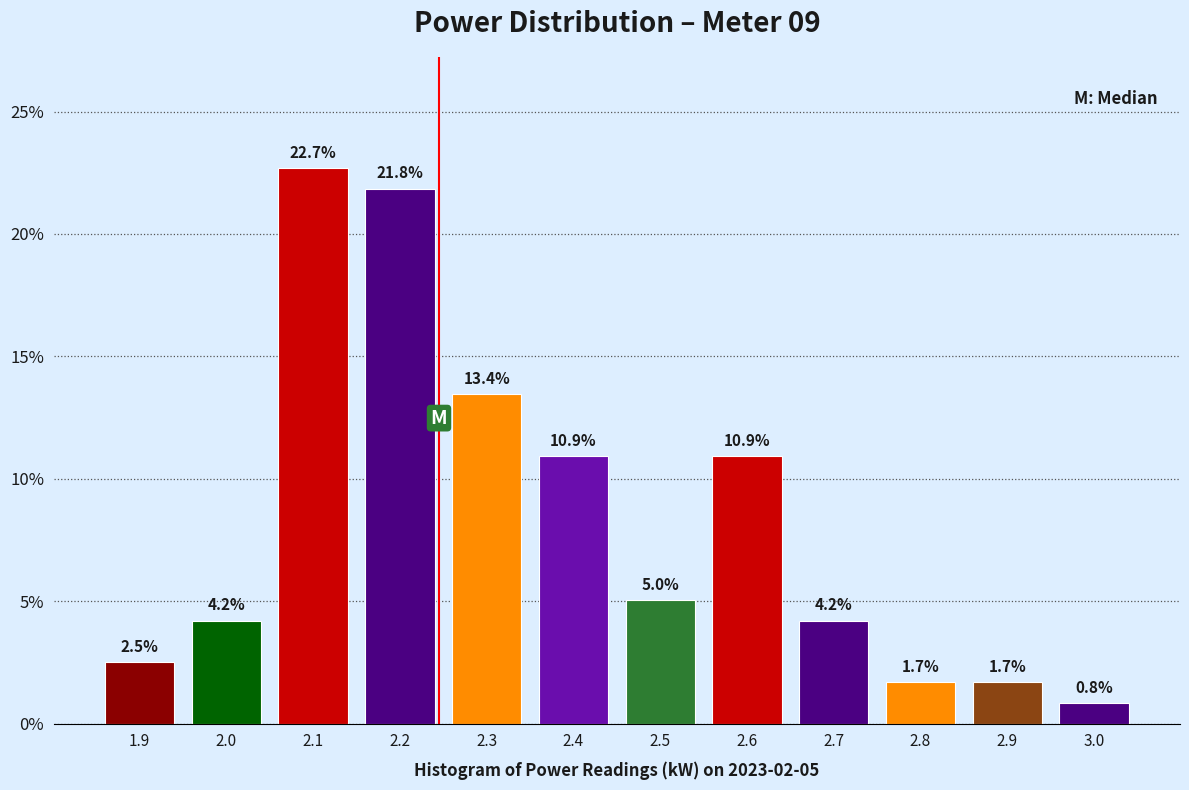

Which range on the x-axis has the tallest bar?

2.05 to 2.15